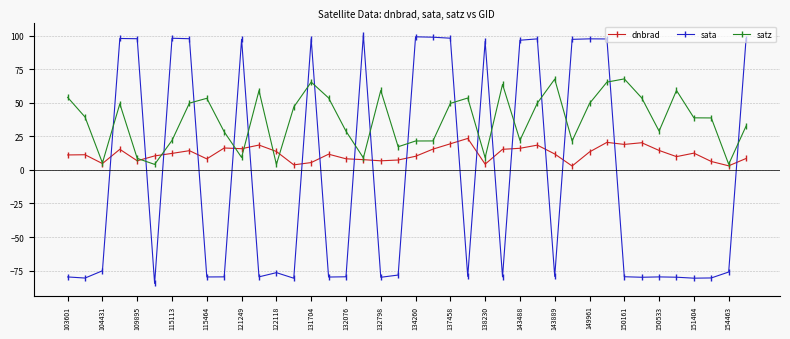

What is the sum of all sata values?

-164.7